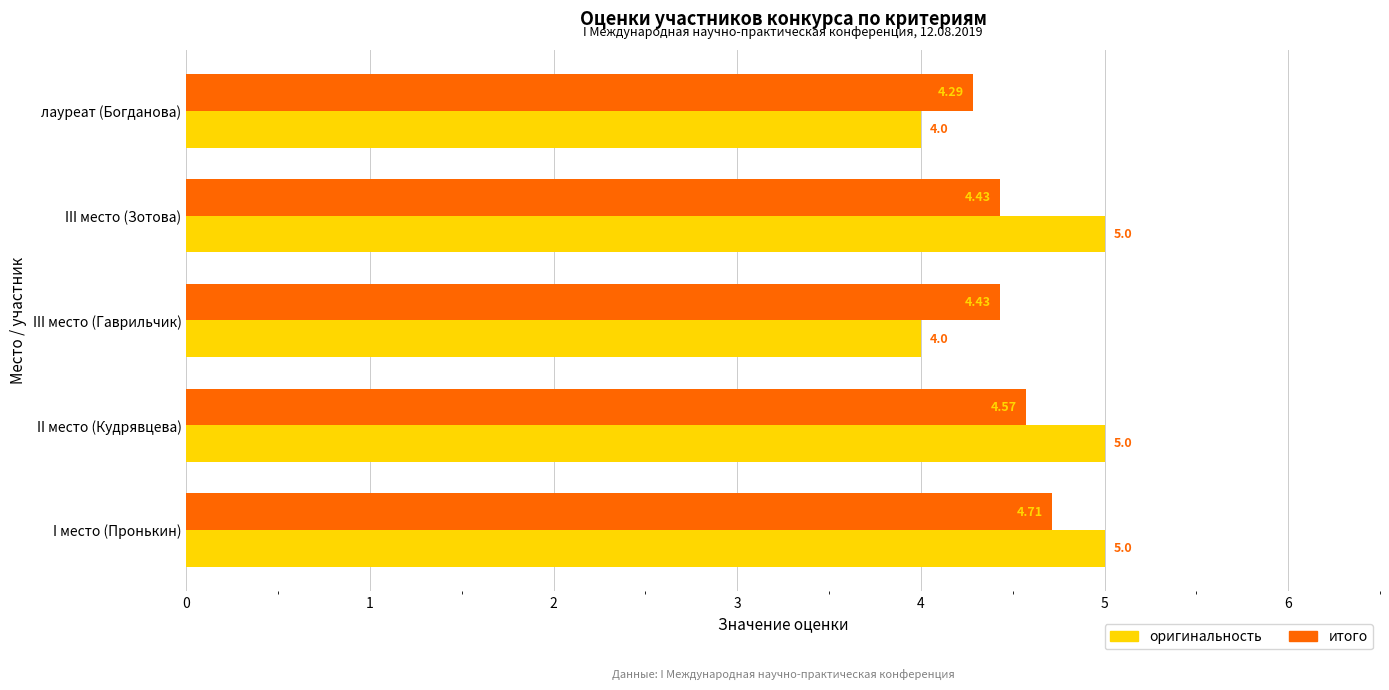

Which series has the widest spread of values?

оригинальность